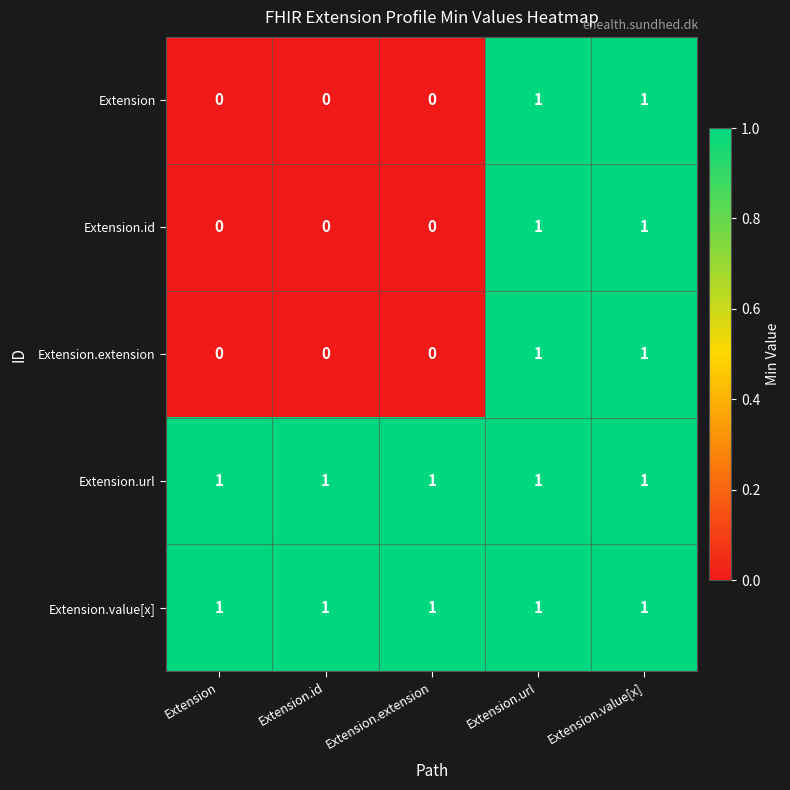

At how many categories does at least one series exceed 0?

5